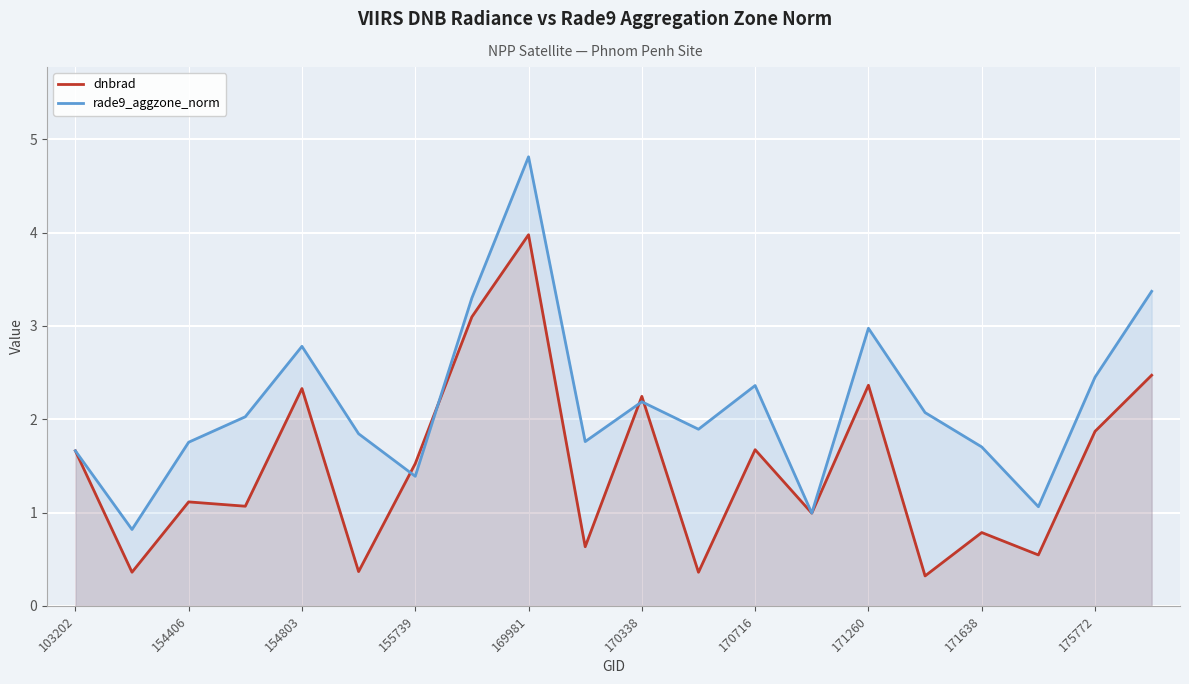

What are all the series names shown in the legend?

dnbrad, rade9_aggzone_norm